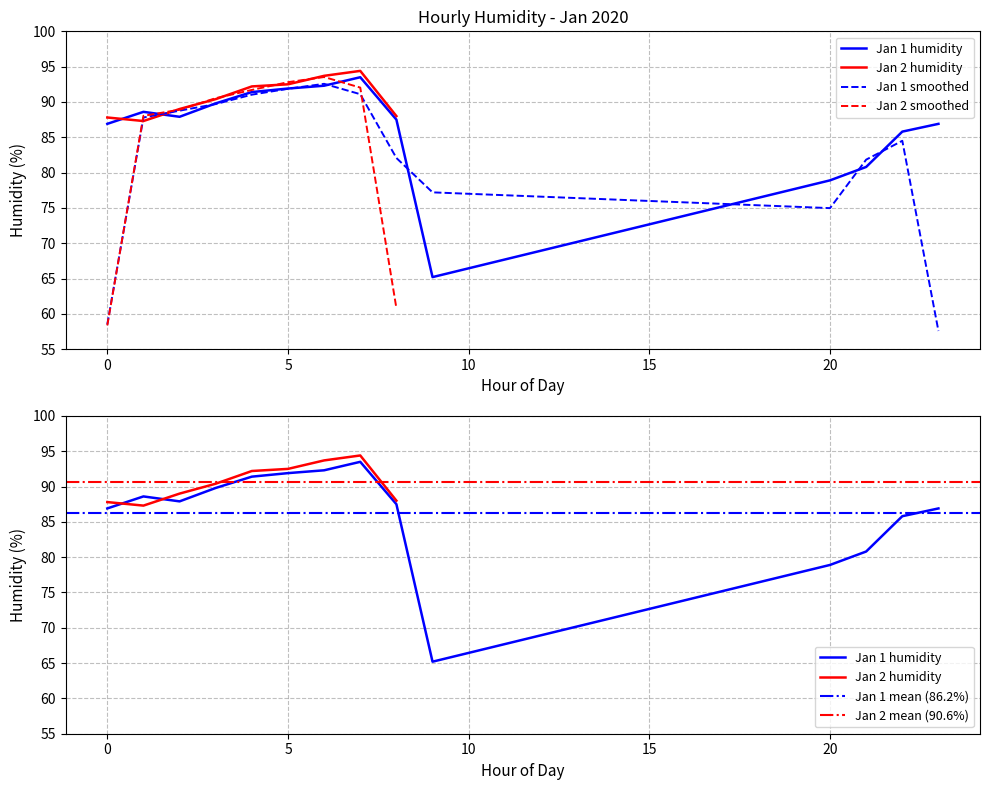

The Jan 2 (daily avg valid) series shows 61.8 at 00:00+. True or false?

False